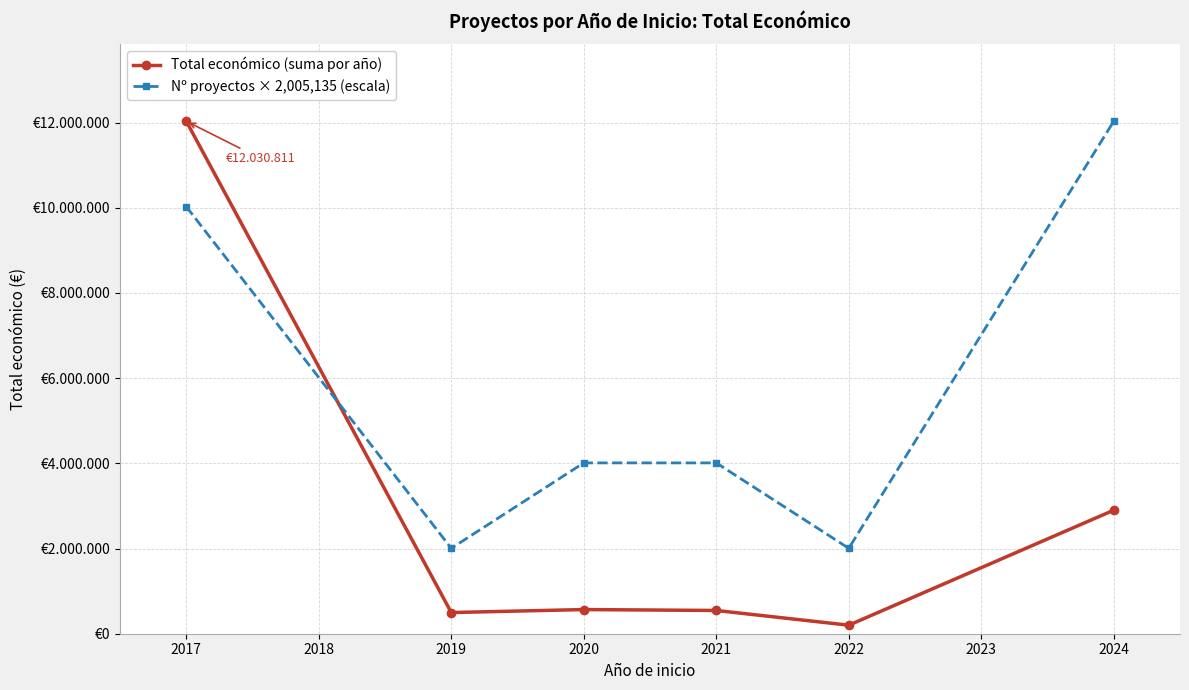

Does the chart display data point markers on the line(s)?

Yes